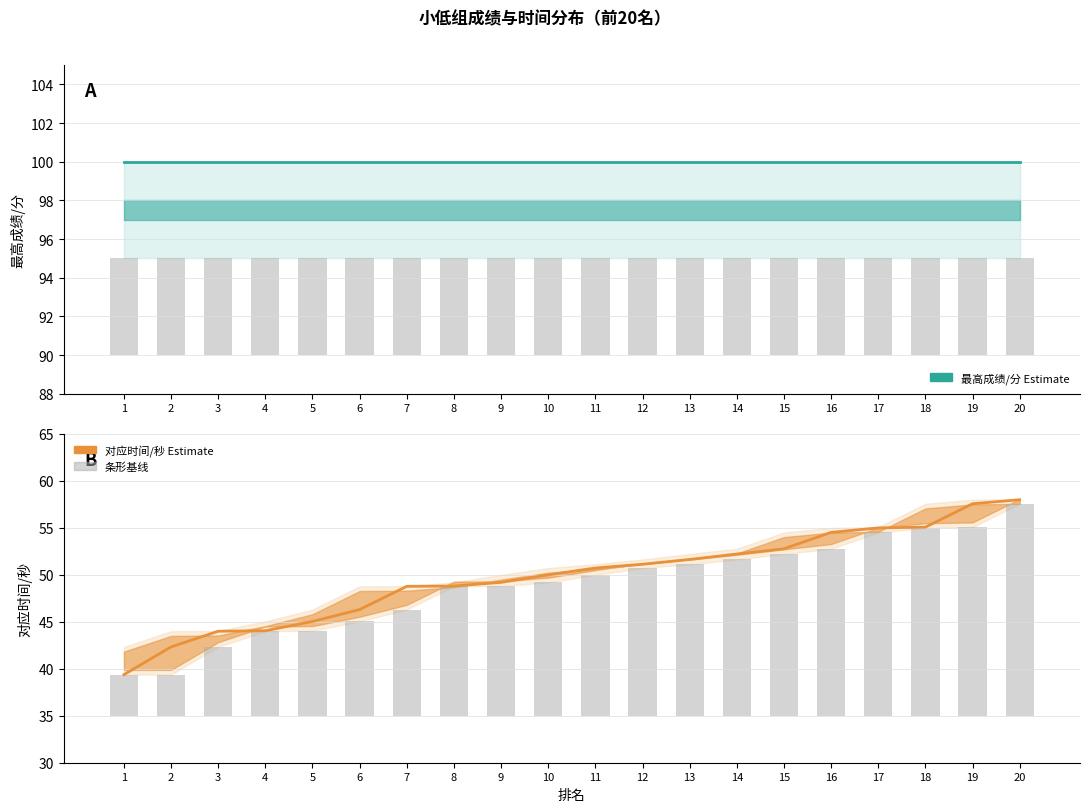

List the labels in order of 对应时间/秒 value, largest first.

20, 19, 18, 17, 16, 15, 14, 13, 12, 11, 10, 9, 8, 7, 6, 5, 4, 3, 2, 1